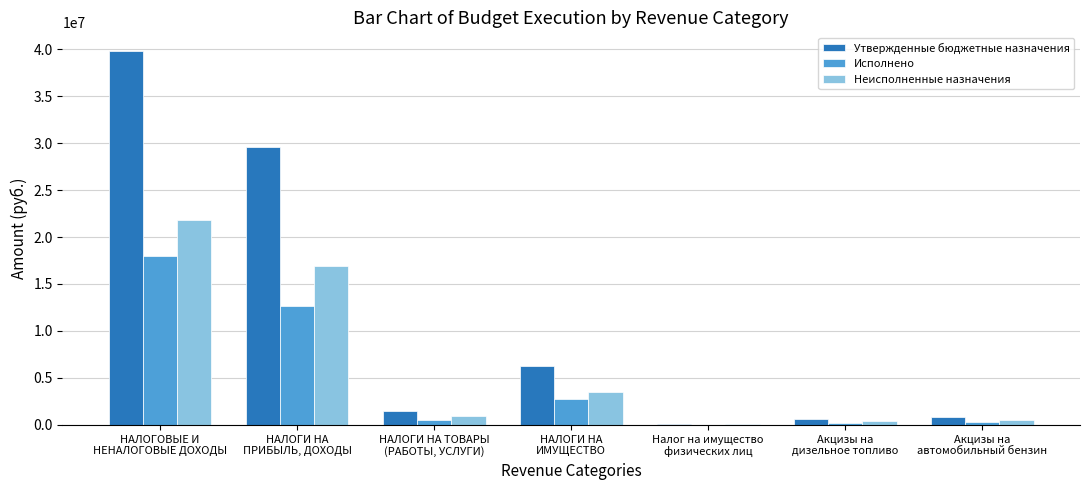

Which series has the largest total across all categories?

Утвержденные бюджетные назначения